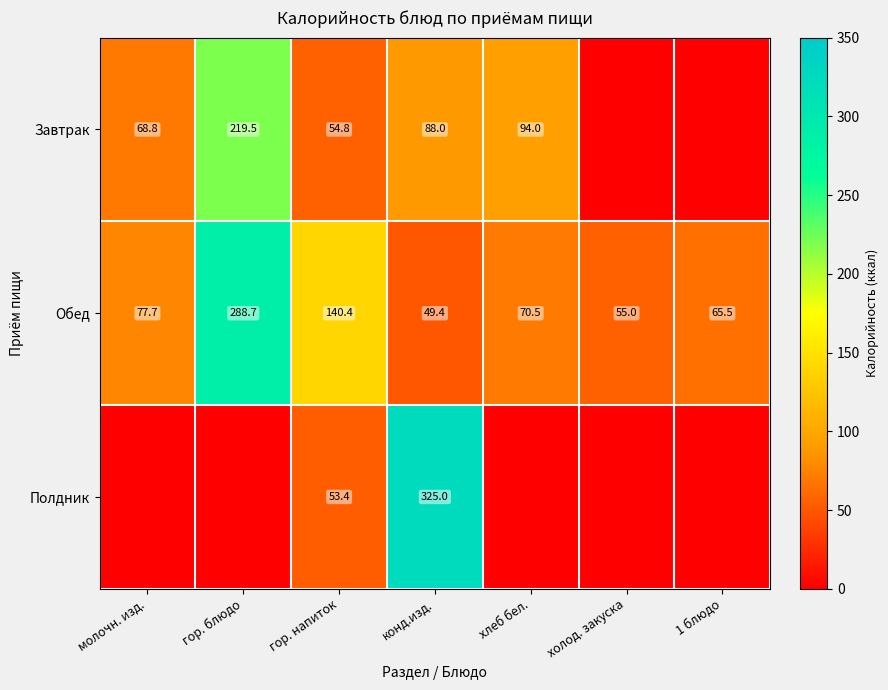

Where is Обед nearest to the value 169?

гор. напиток